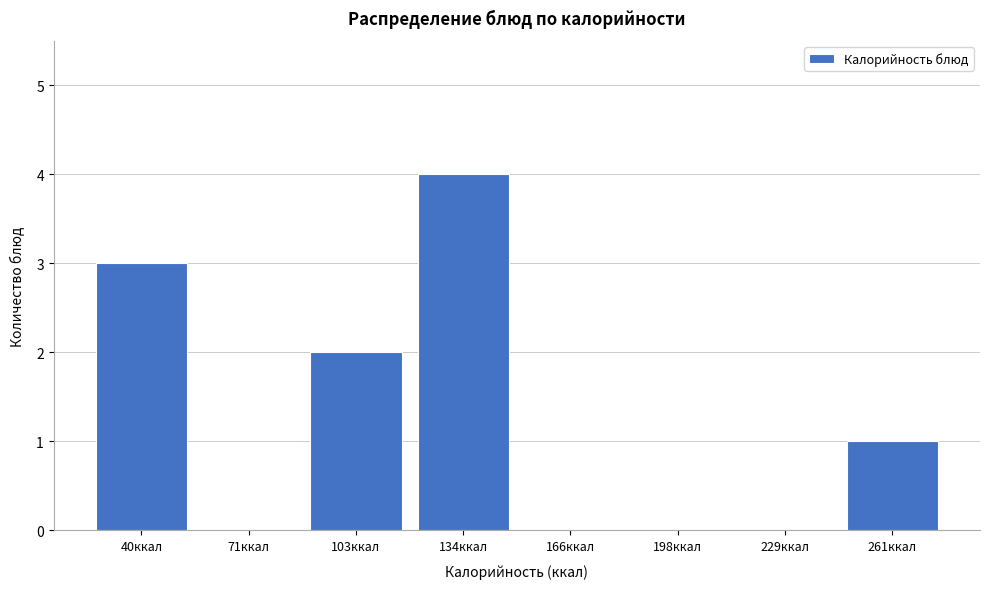

Reading left to right, list all the values displayed in this chart.

40ккал=3	71ккал=0	103ккал=2	134ккал=4	166ккал=0	198ккал=0	229ккал=0	261ккал=1